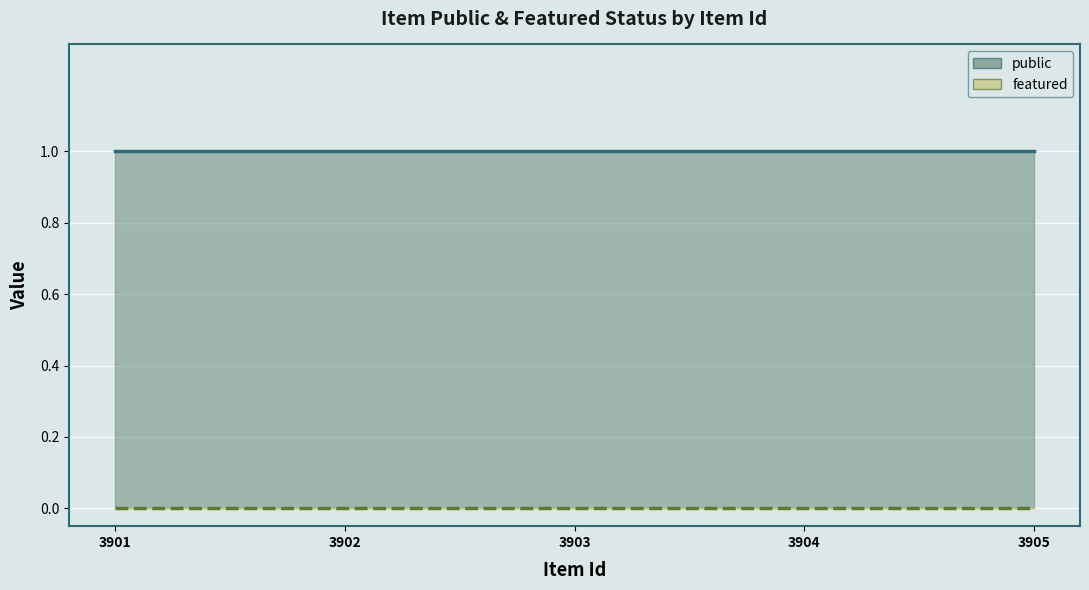

Which label corresponds to the smallest value in the chart?

3901